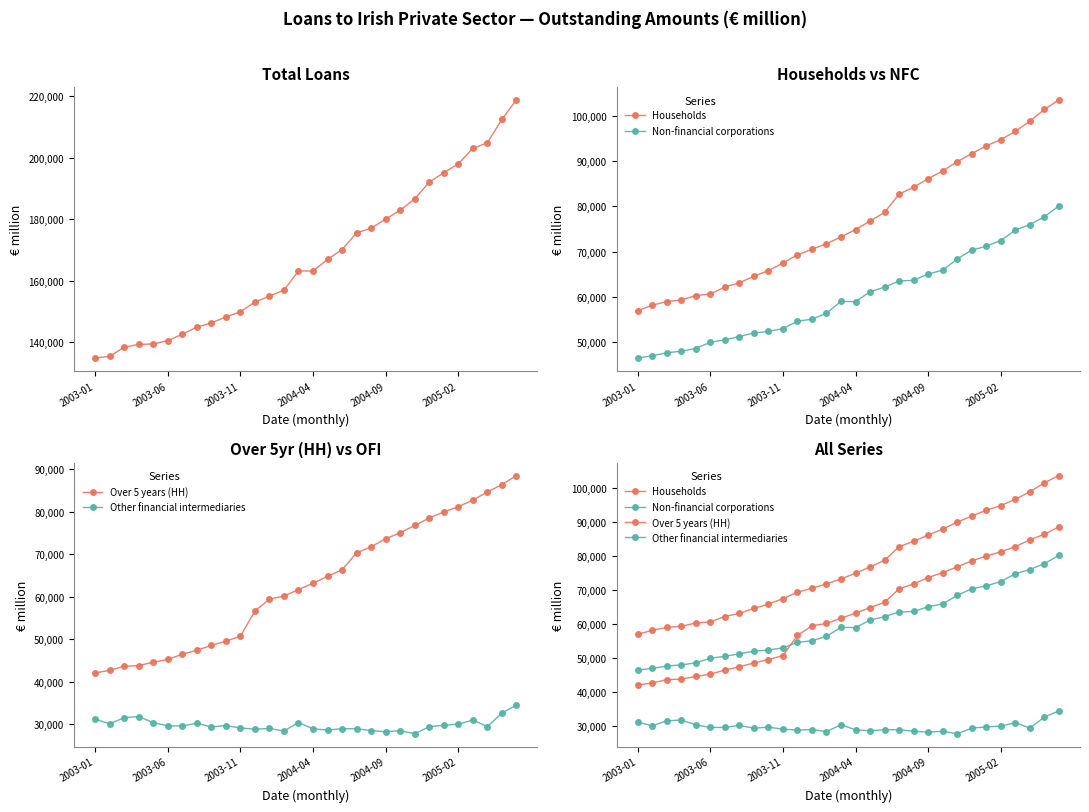

Where is Other financial intermediaries nearest to the value 31112?

2003-01